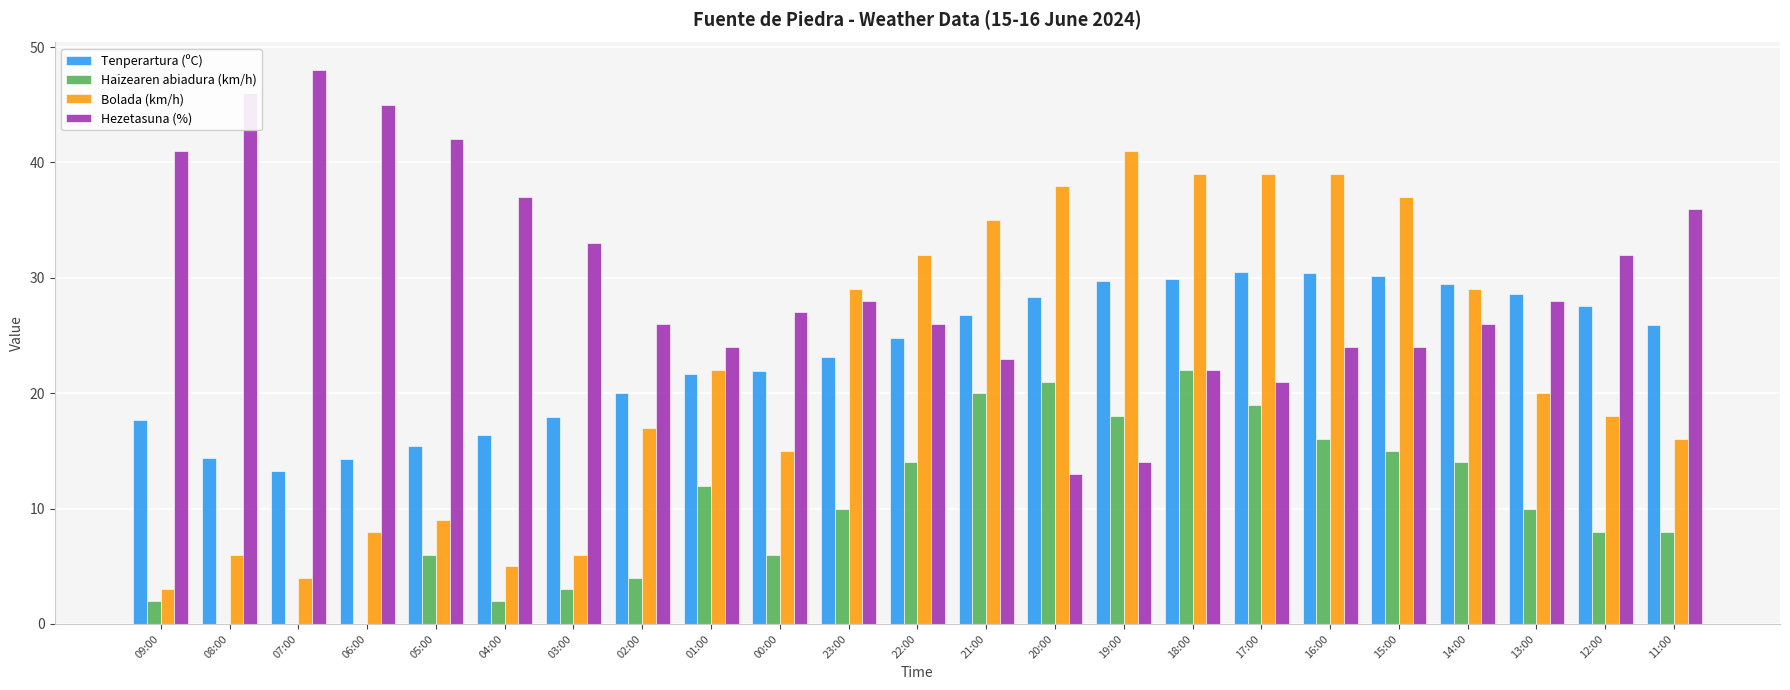

What is the sum of all Tenperartura (ºC) values?

538.3